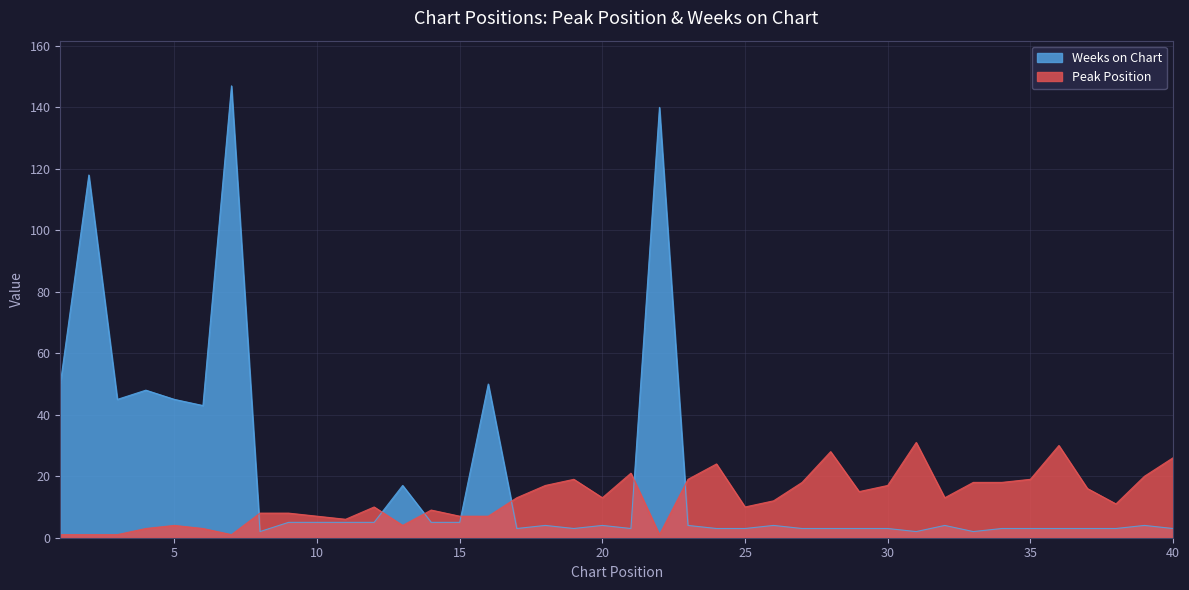

What is the maximum value shown in the chart?

147